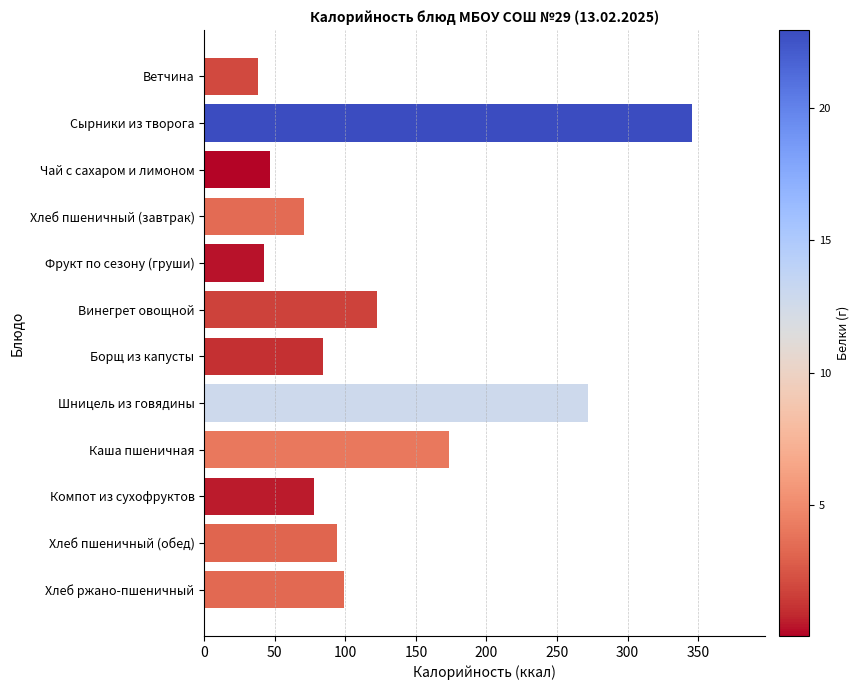

Reading top to bottom, transcribe all the data shown in this chart.

38.4	345.7	46.3	70.5	42.0	122.2	84.3	272.0	173.2	77.9	94.0	99.0